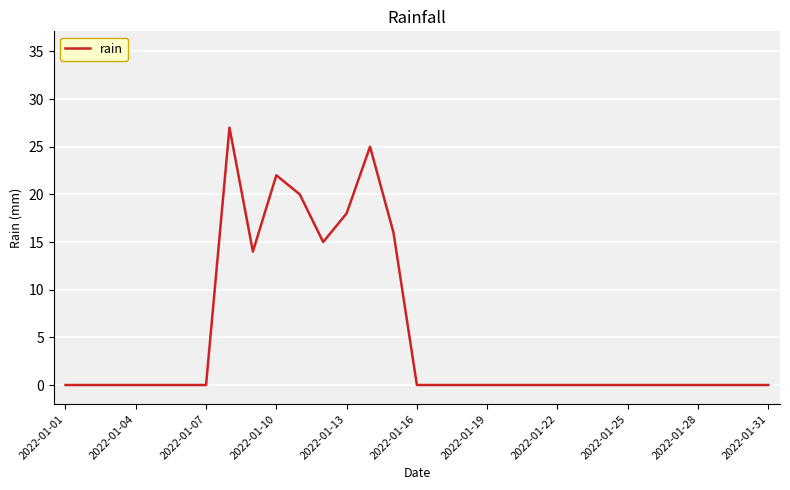

How many categories are shown in the chart?

31